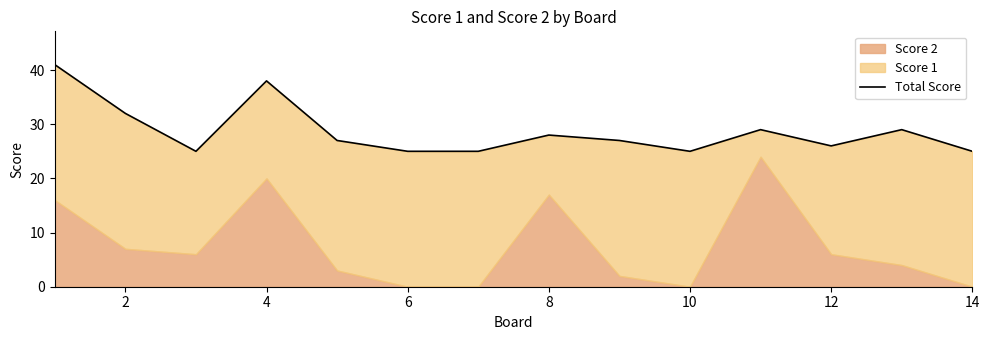

Reading left to right, extract all data points from this chart.

41	32	25	38	27	25	25	28	27	25	29	26	29	25